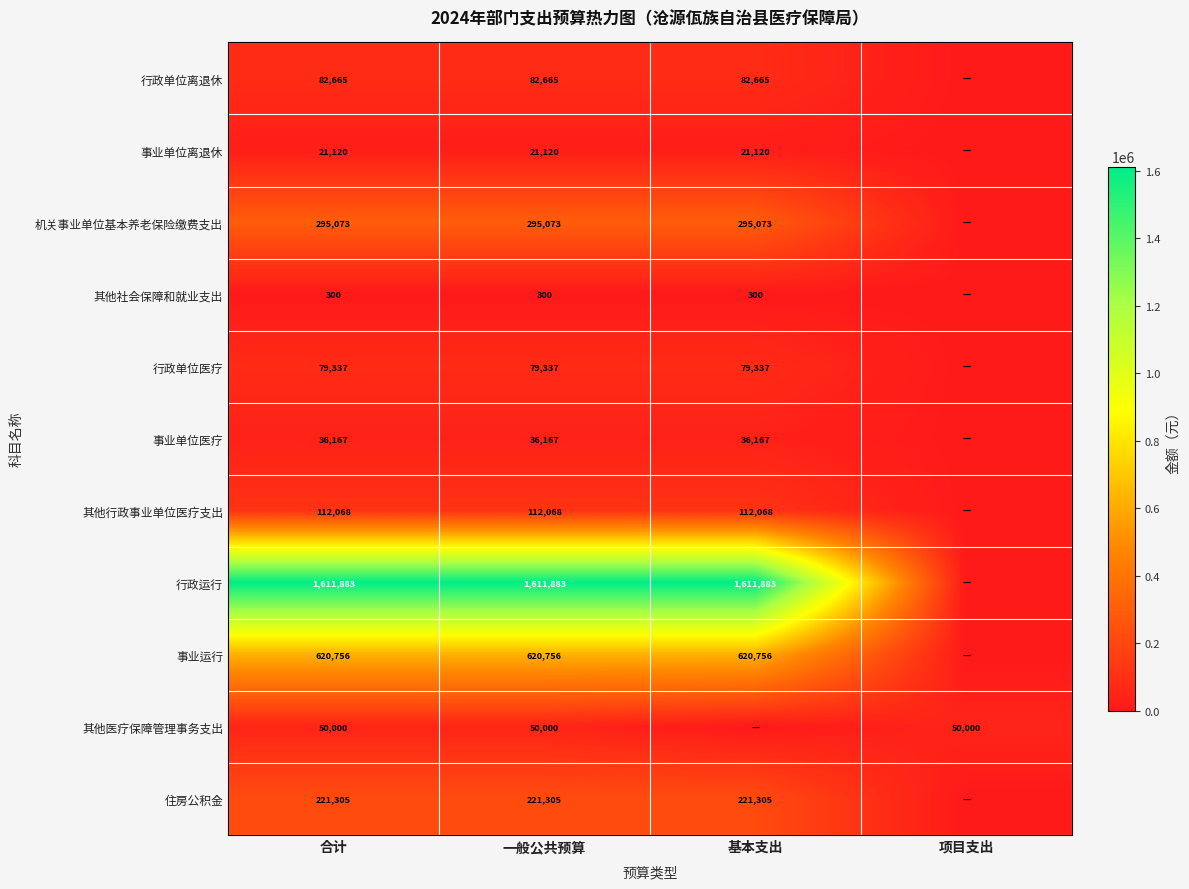

What is the total value across all series at 合计?

3130674